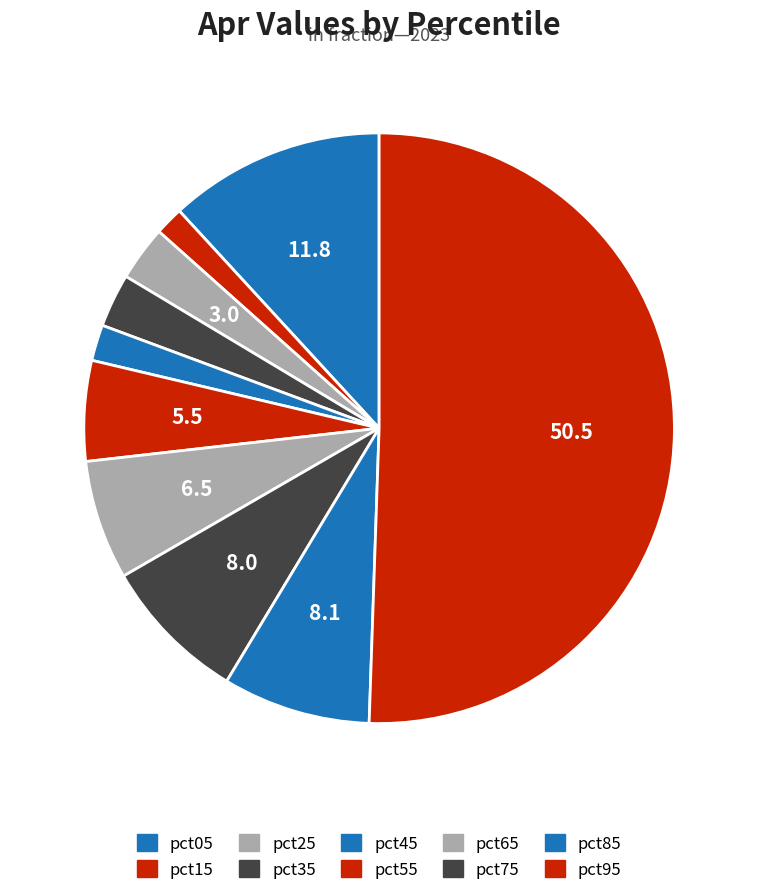

How many slices are in this pie chart?

10